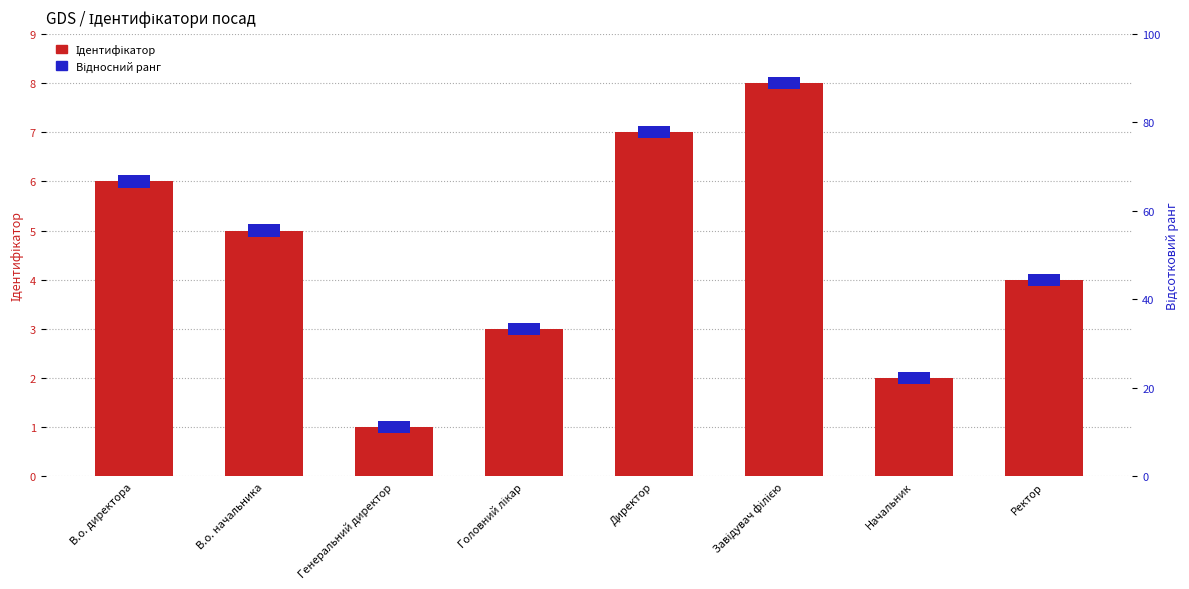

Reading left to right, what are all the values shown in this chart?

Ідентифікатор: 6.0	5.0	1.0	3.0	7.0	8.0	2.0	4.0
Відносний ранг: 0.2	0.2	0.2	0.2	0.2	0.2	0.2	0.2